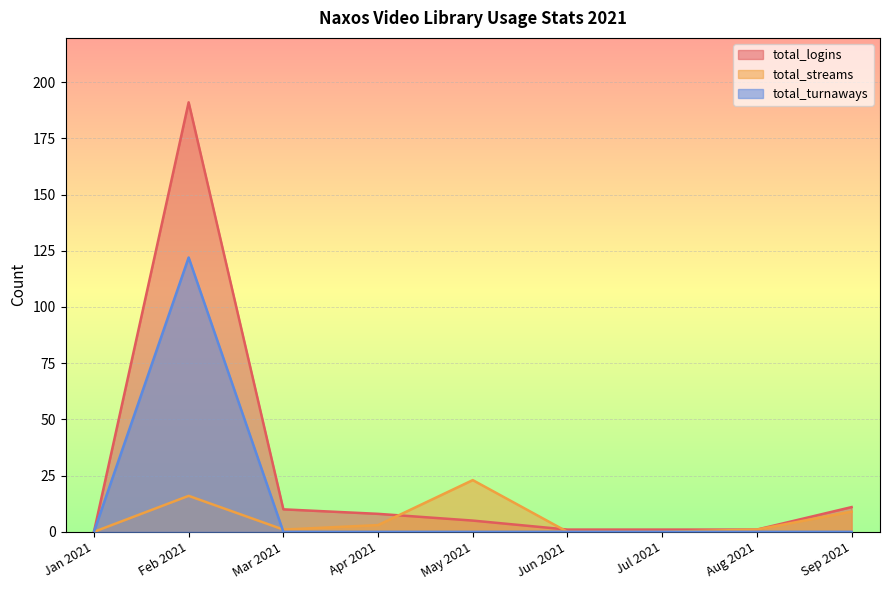

Count the number of data series in this chart.

3